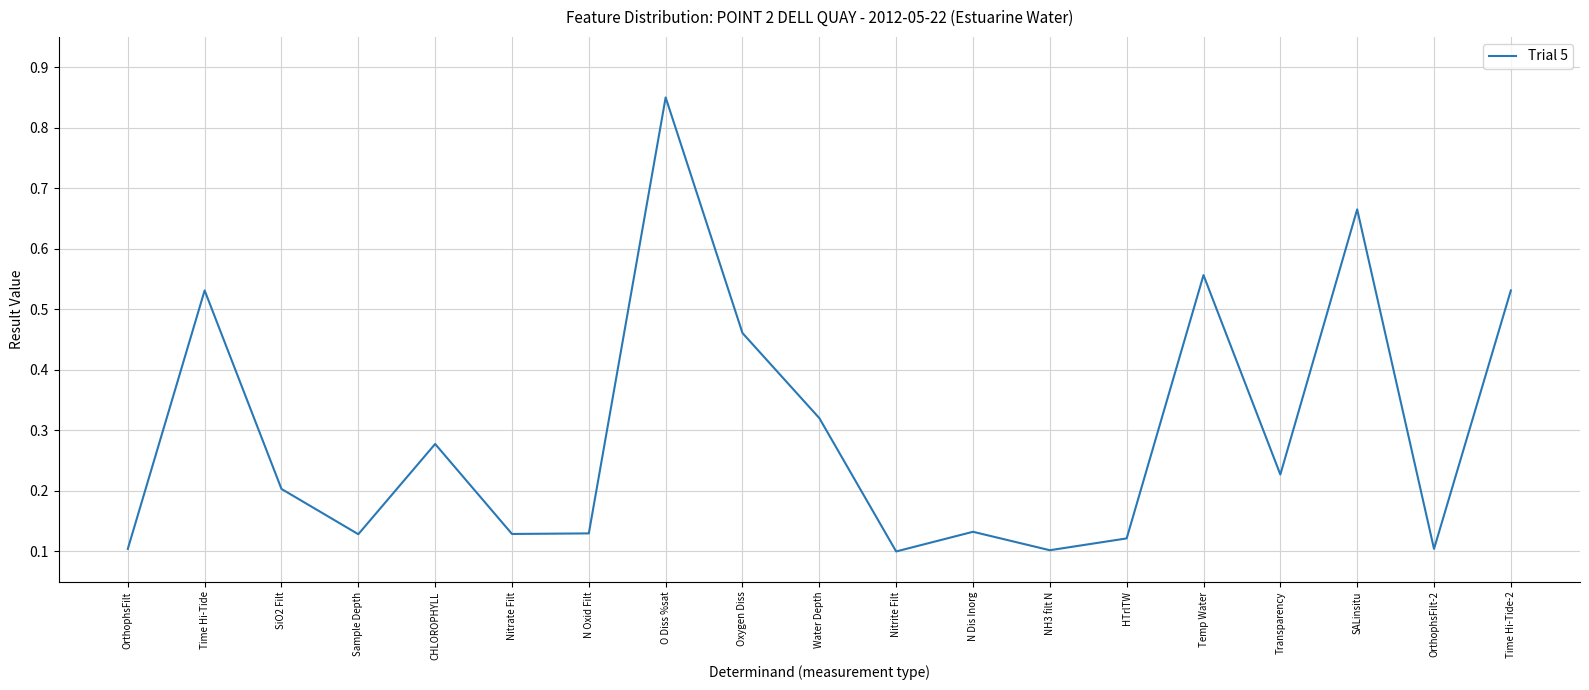

At which category does the chart reach its peak across all series?

O Diss %sat